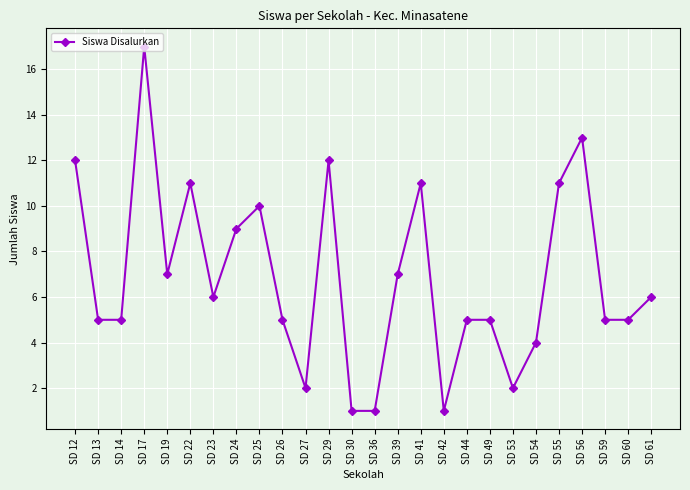

True or false: the data has more than 0 interior local peaks.

True